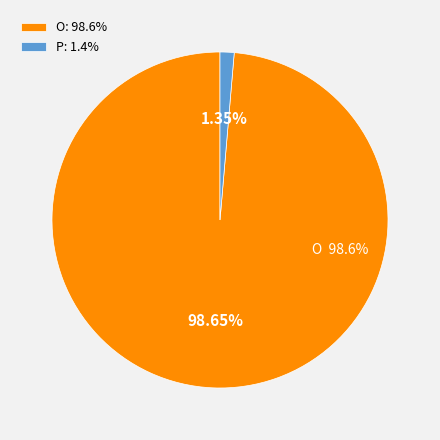

Is it true that P is 1% of the pie?

True